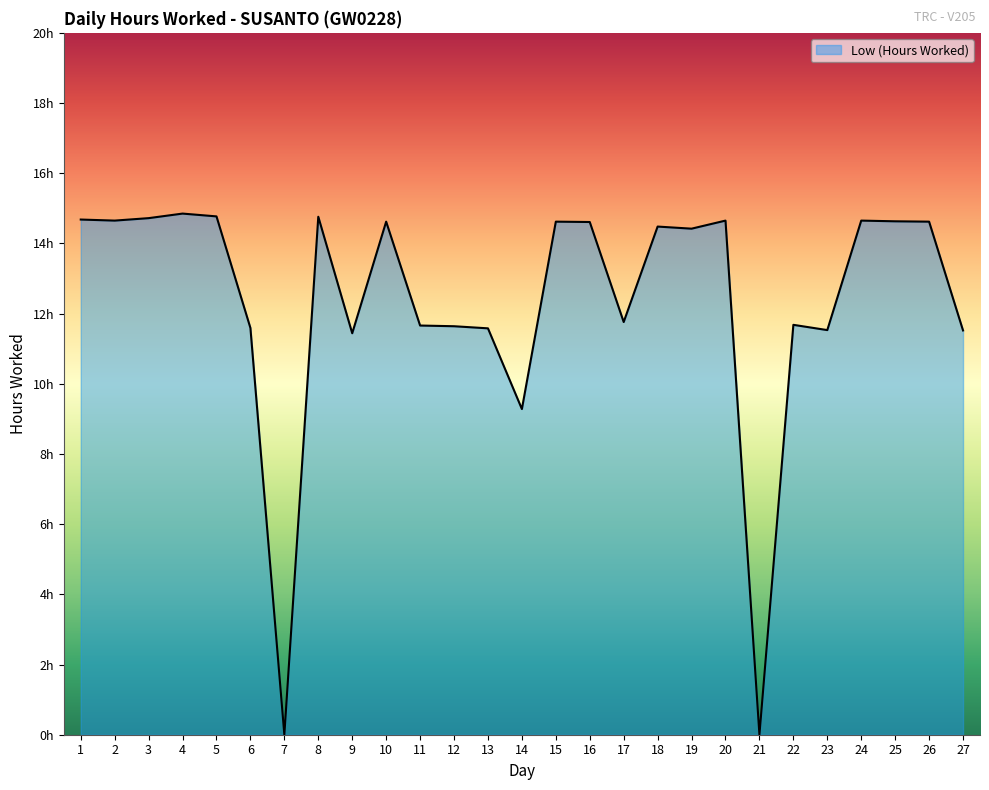

List the labels in order of value, largest first.

4, 5, 8, 3, 1, 2, 20, 24, 25, 10, 15, 26, 16, 18, 19, 17, 22, 11, 12, 6, 13, 23, 27, 9, 14, 7, 21